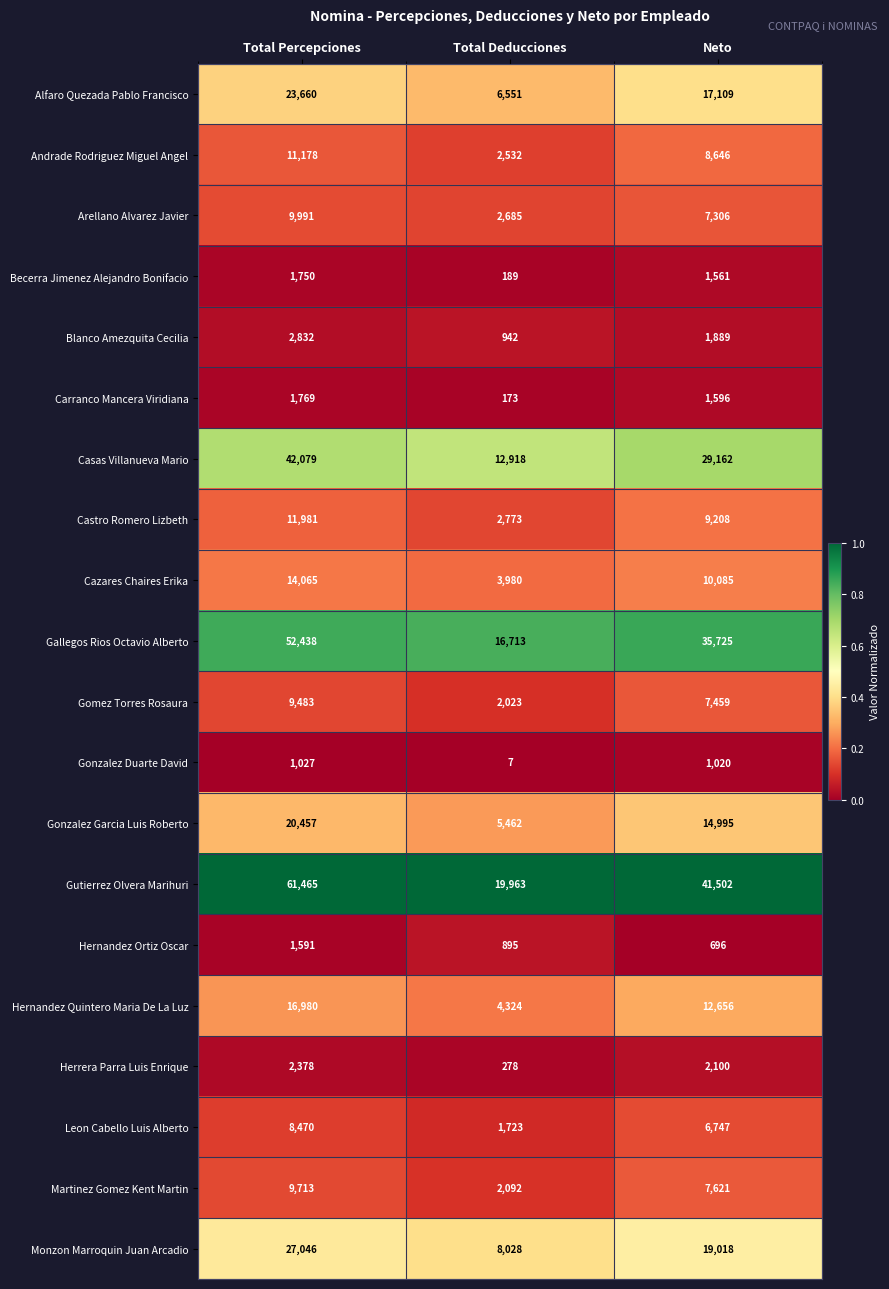

How many data points does each series have?

3